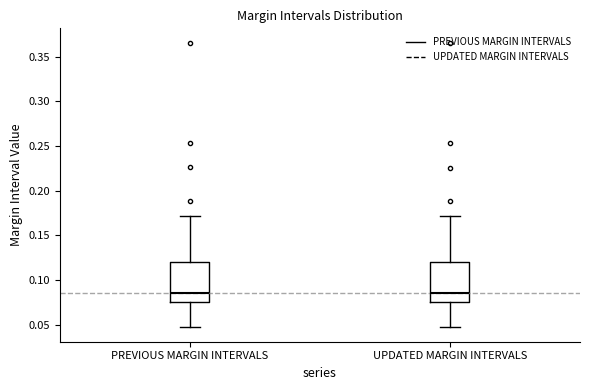

Where does the lower whisker of the box for UPDATED MARGIN INTERVALS end on the y-axis? The values are not printed on the chart, so give them approximately, as read against the axis.

0.045